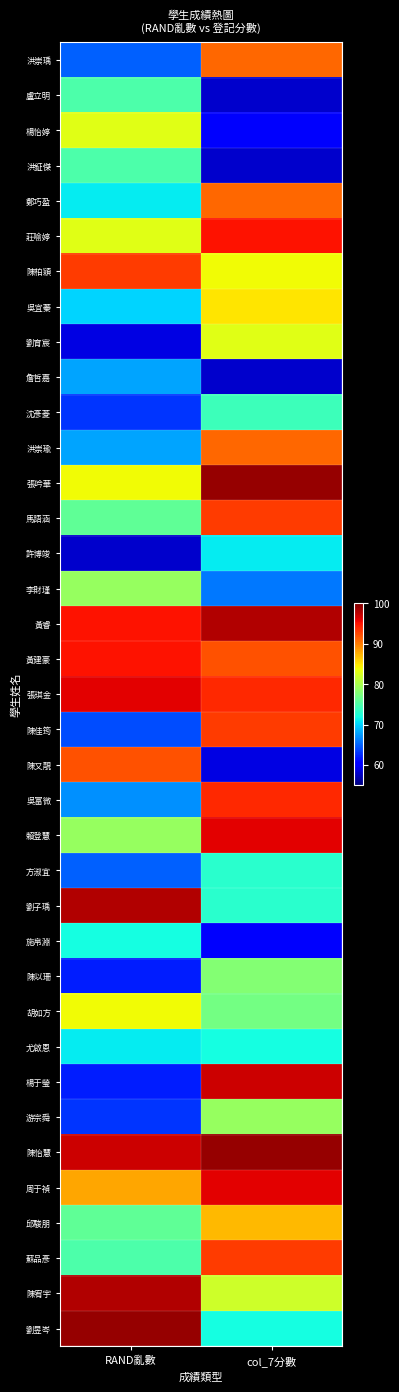

At which category is the sum across all series the highest?

col_7分數